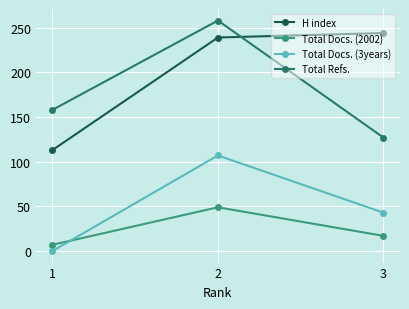

Which series has the largest range (max minus min)?

H index